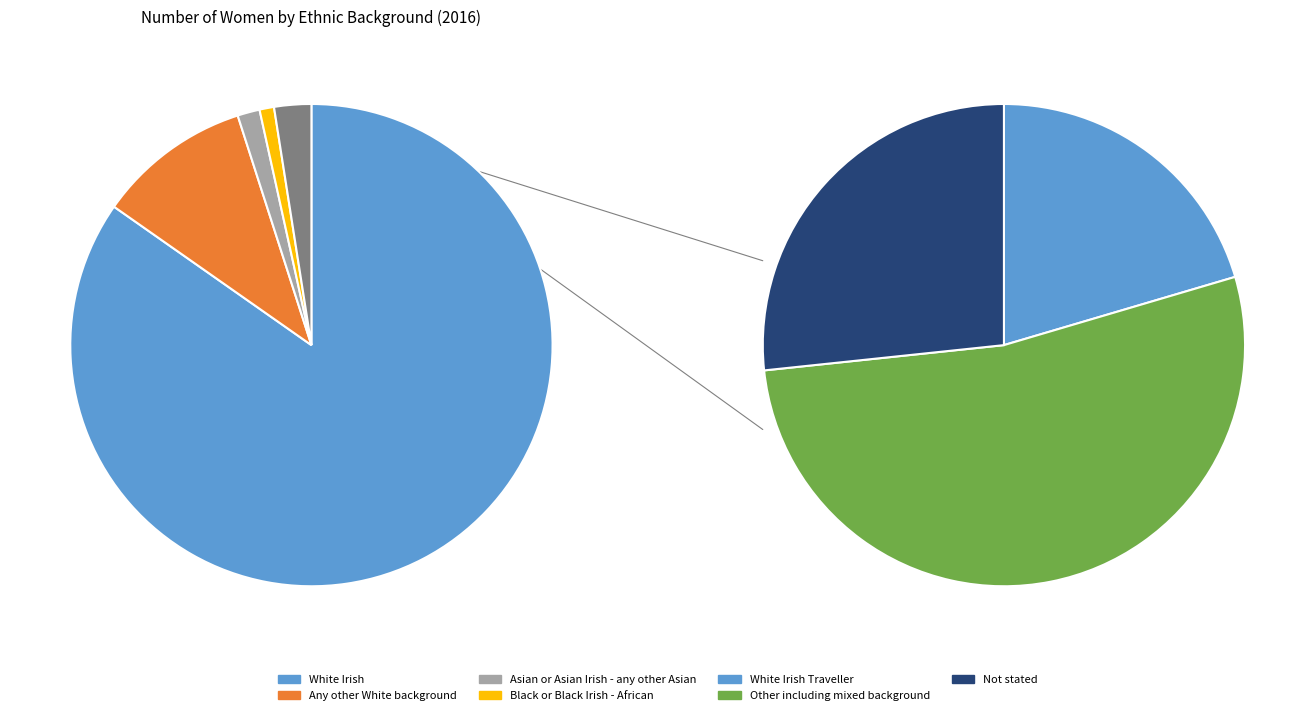

Rank the categories by value from highest to lowest.

White Irish, Any other White background, Asian or Asian Irish - any other Asian, Other including mixed background, Black or Black Irish - African, Not stated, White Irish Traveller